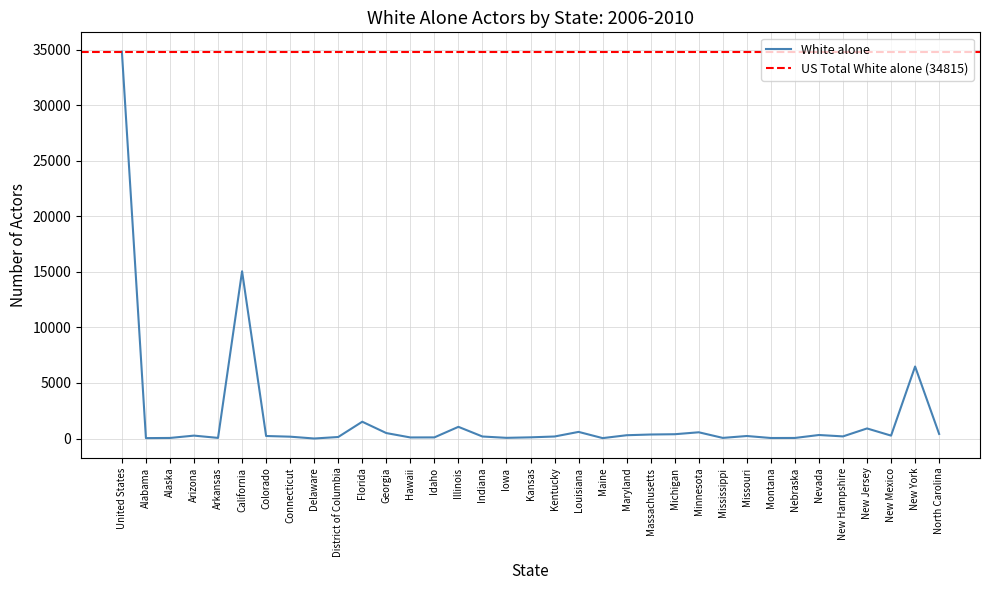

The White alone series shows -19416 at Delaware. True or false?

False